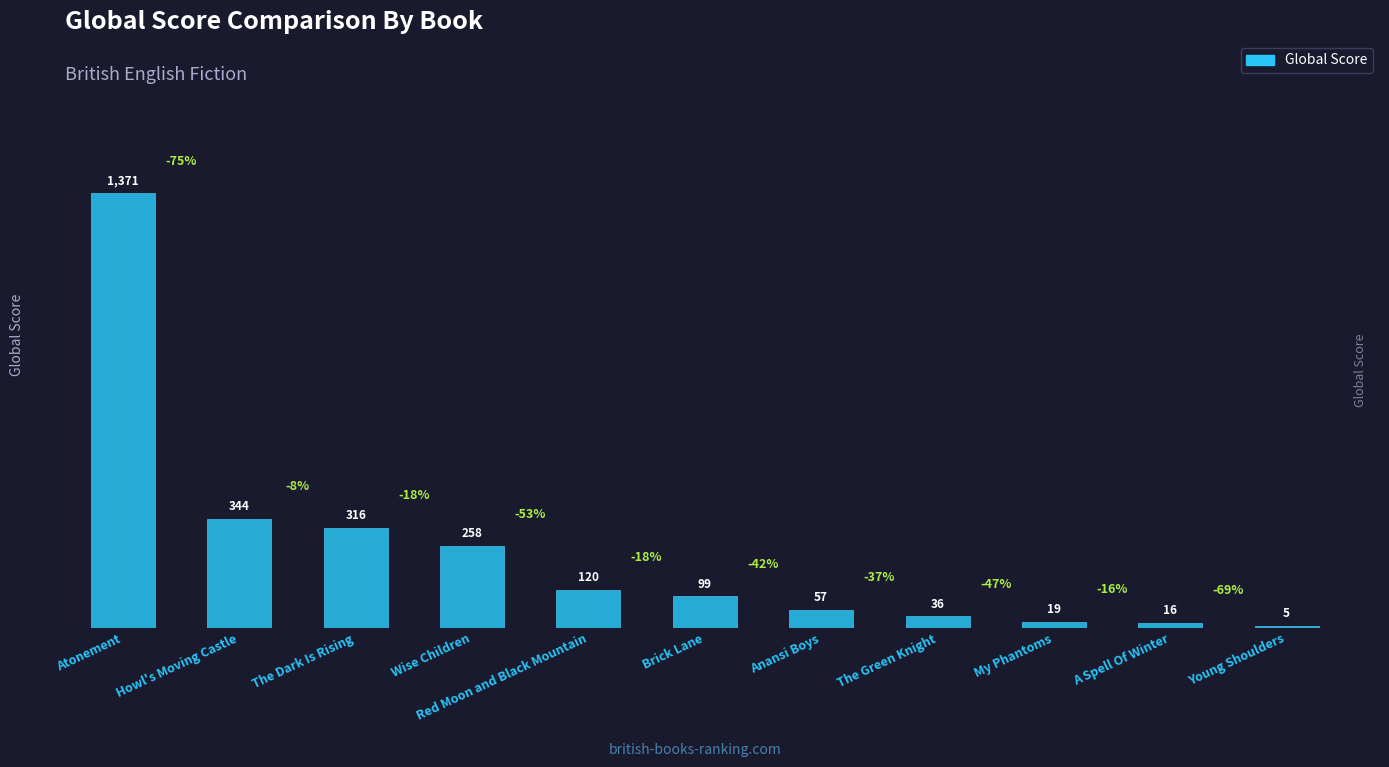

Where is the data nearest to the value 688?

Howl's Moving Castle